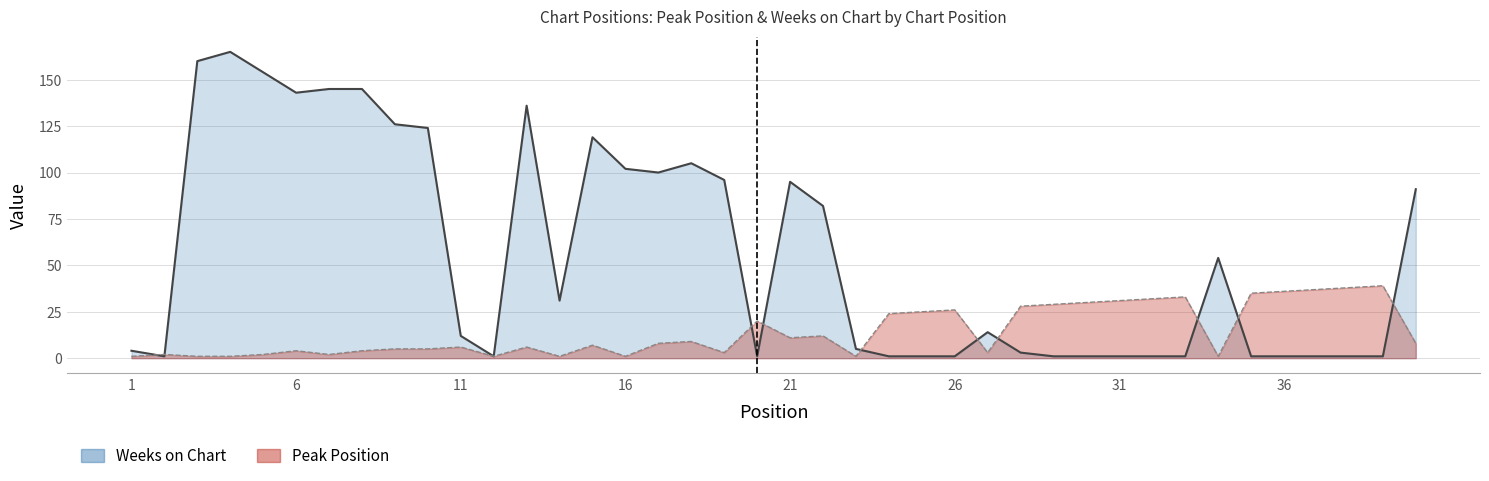

Rank the series at 39 from highest to lowest value.

Peak Position, Weeks on Chart